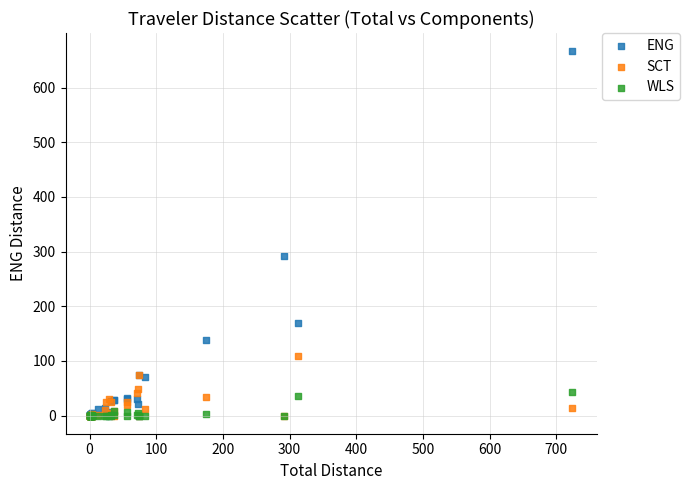

Which series reaches the maximum Y coordinate?

ENG